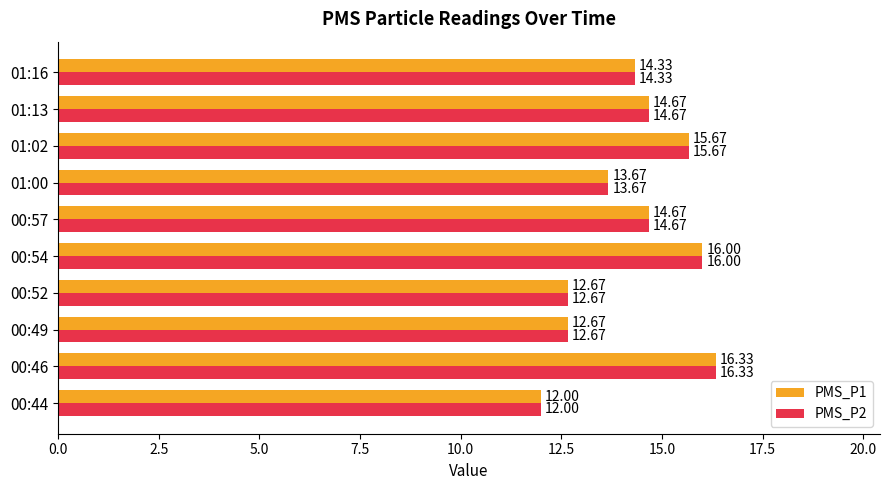

Count the number of data series in this chart.

2